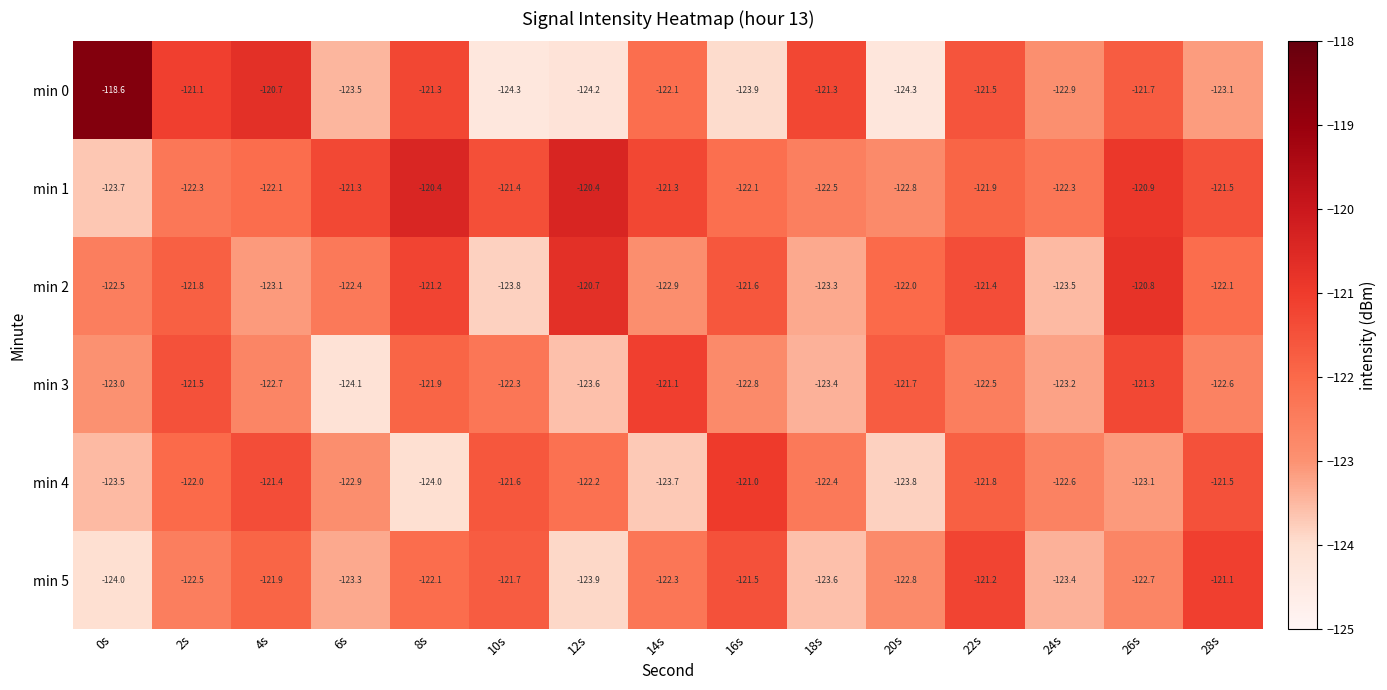

What is the difference between the second highest and second lowest values in the min 0 series?

3.6